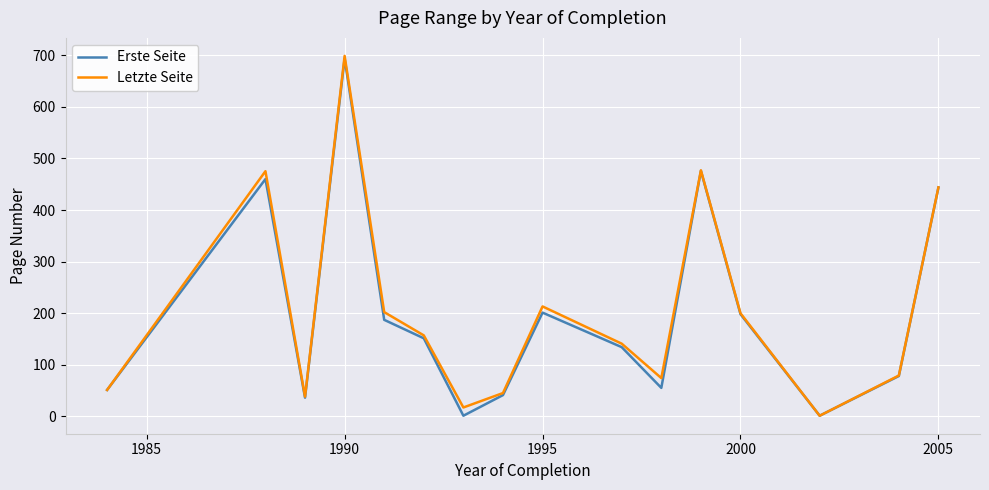

What is the maximum value shown in the chart?

699.0